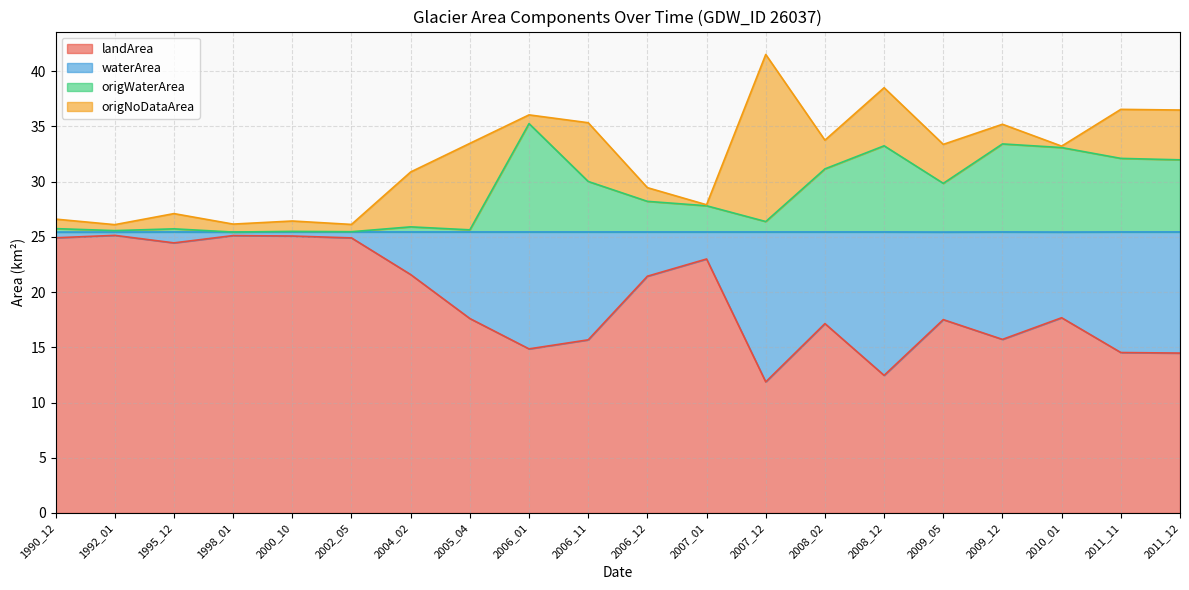

Which has a higher value, 2008_12 or 1992_01?

1992_01